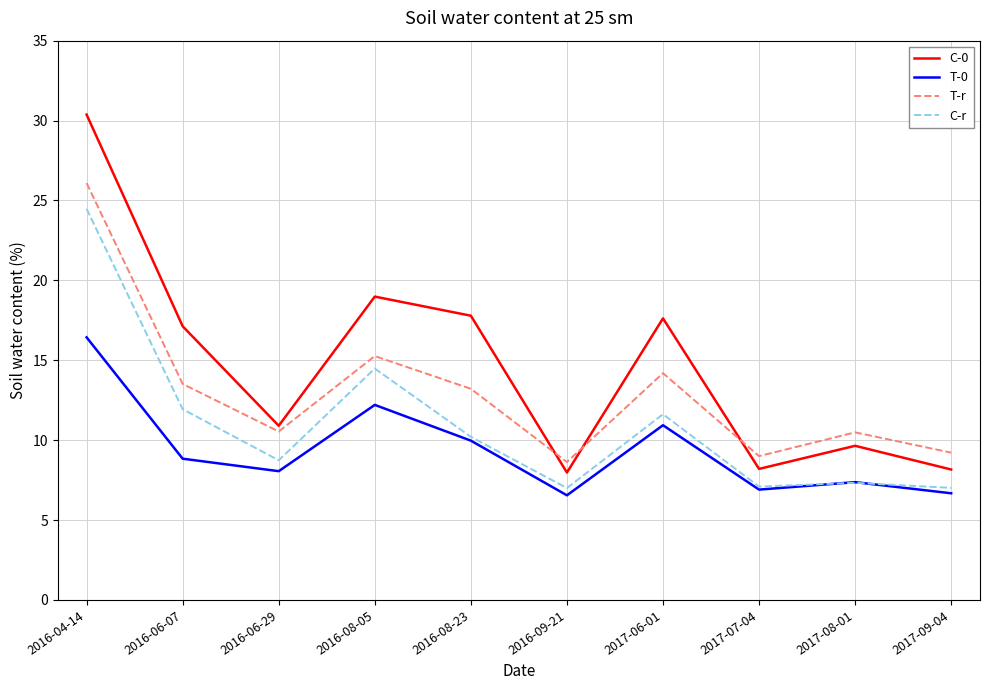

Which series has the largest range (max minus min)?

C-0